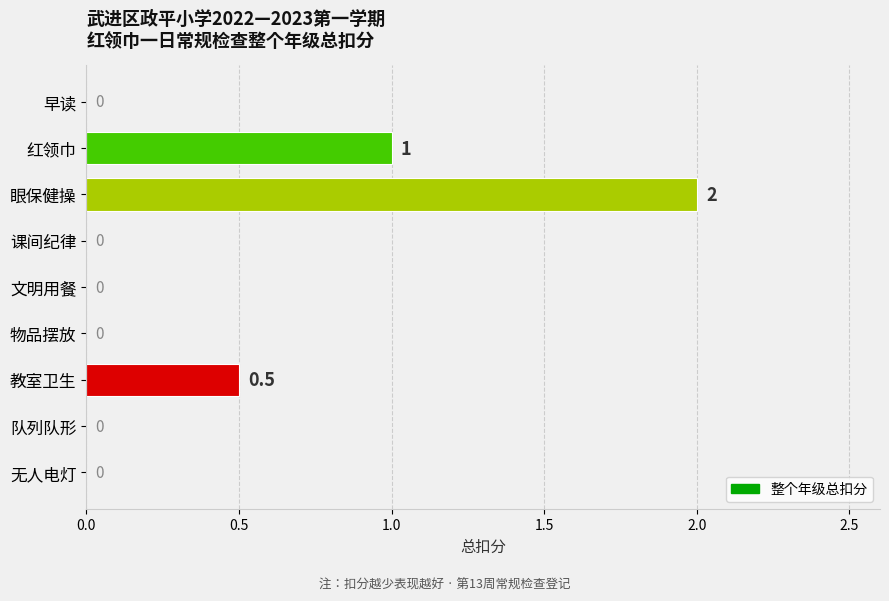

Reading bottom to top, list all the values displayed in this chart.

无人电灯=0.0	队列队形=0.0	教室卫生=0.5	物品摆放=0.0	文明用餐=0.0	课间纪律=0.0	眼保健操=2.0	红领巾=1.0	早读=0.0